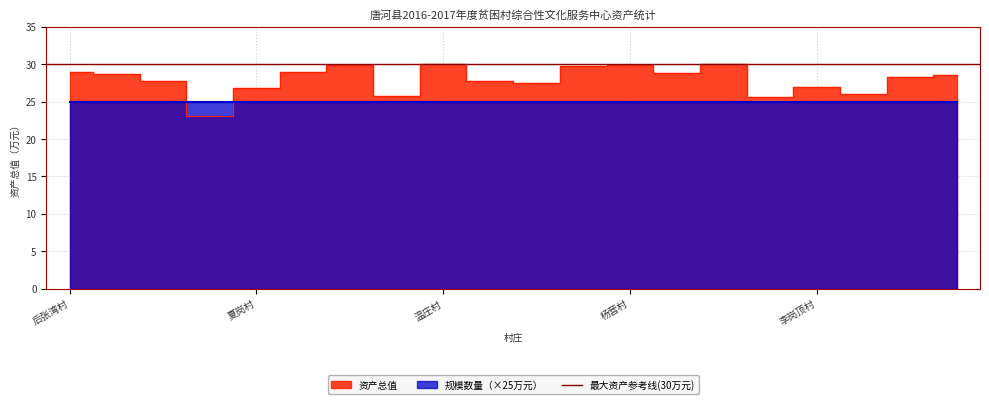

What is the change in value from 后张湾村 to 周庄村?

+1.1